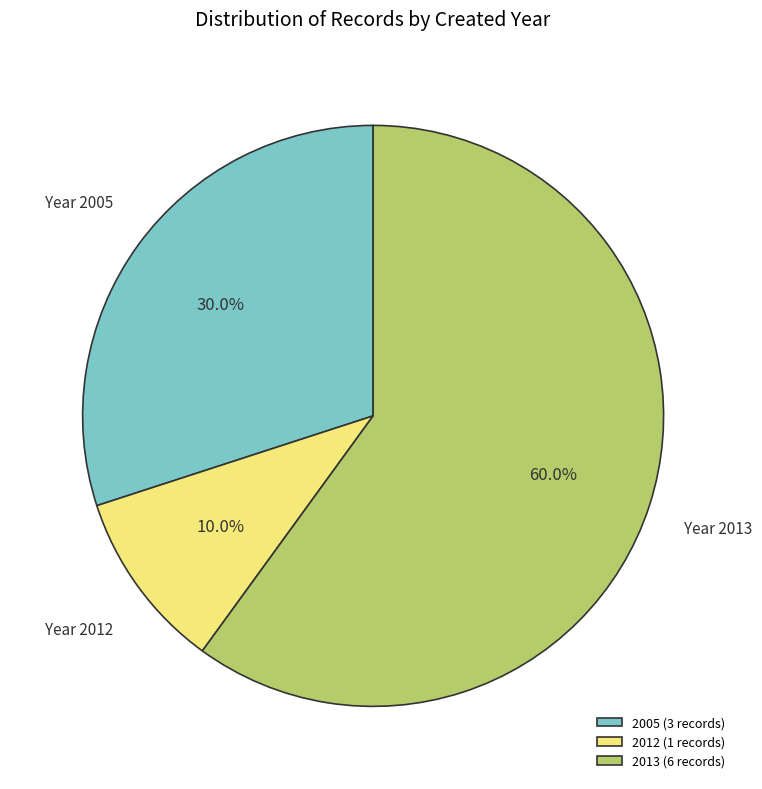

What percentage do 2005 (3 records) and 2012 (1 records) together represent?

40.0%